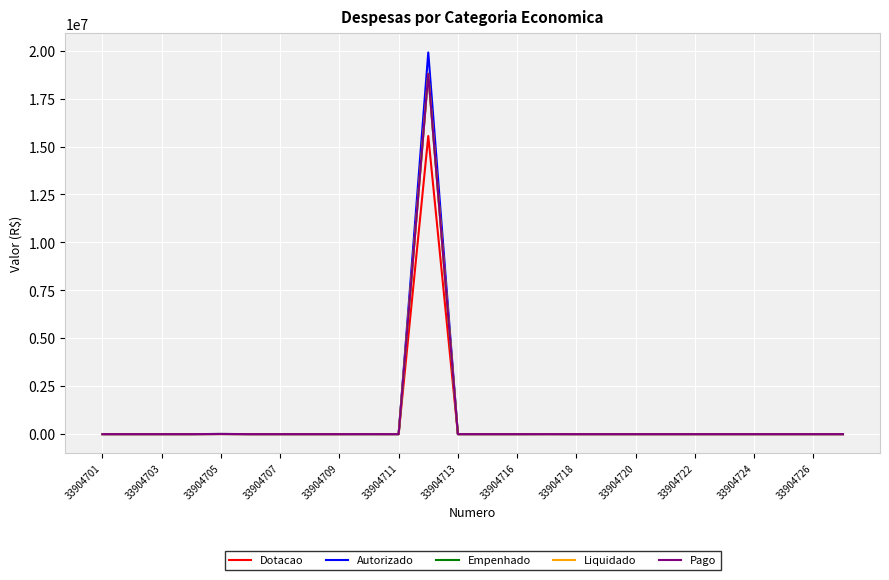

Does the chart have visible grid lines?

Yes